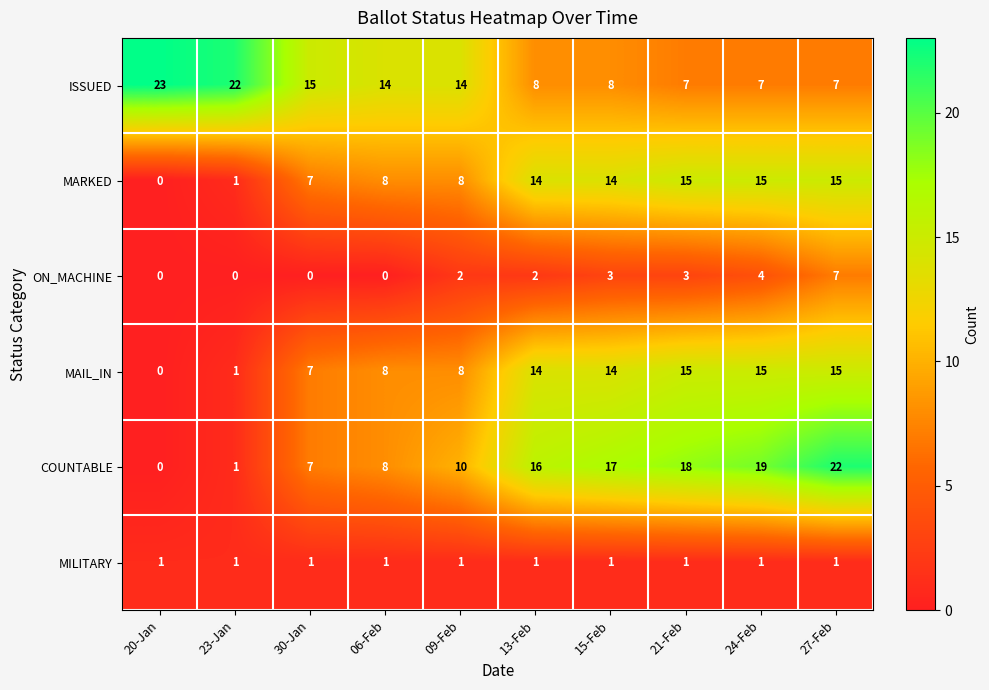

The ISSUED series shows 5 at 15-Feb. True or false?

False